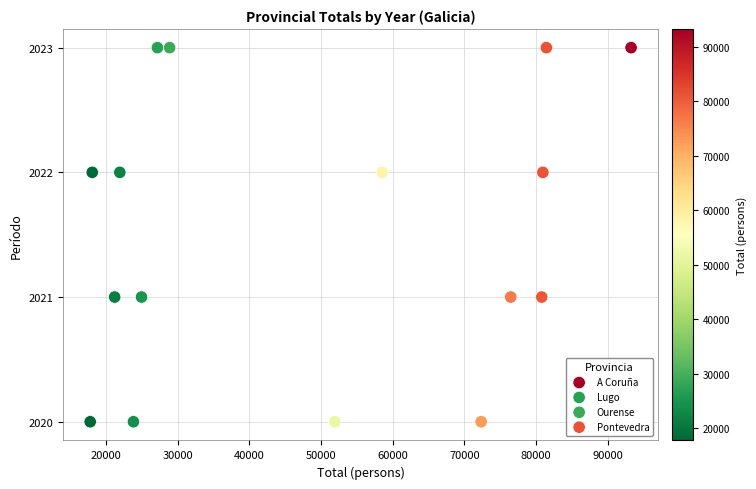

What are all the series names shown in the legend?

A Coruña, Lugo, Ourense, Pontevedra